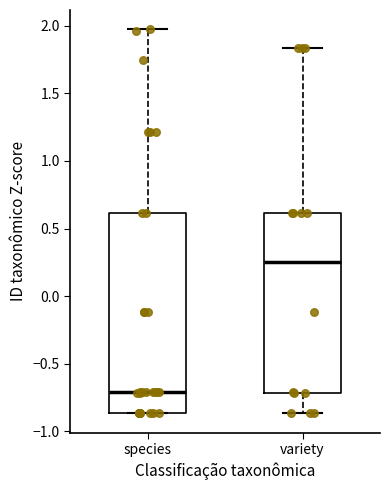

Reading left to right, read every box against the y-axis: the position of its median line, the range the box covers, and the ends of its whiskers. The values are not printed on the chart, so give them approximately, as read against the axis.

species: median -0.70, box -0.85 to 0.60, whiskers -0.85 to 1.95
variety: median 0.25, box -0.70 to 0.60, whiskers -0.85 to 1.85